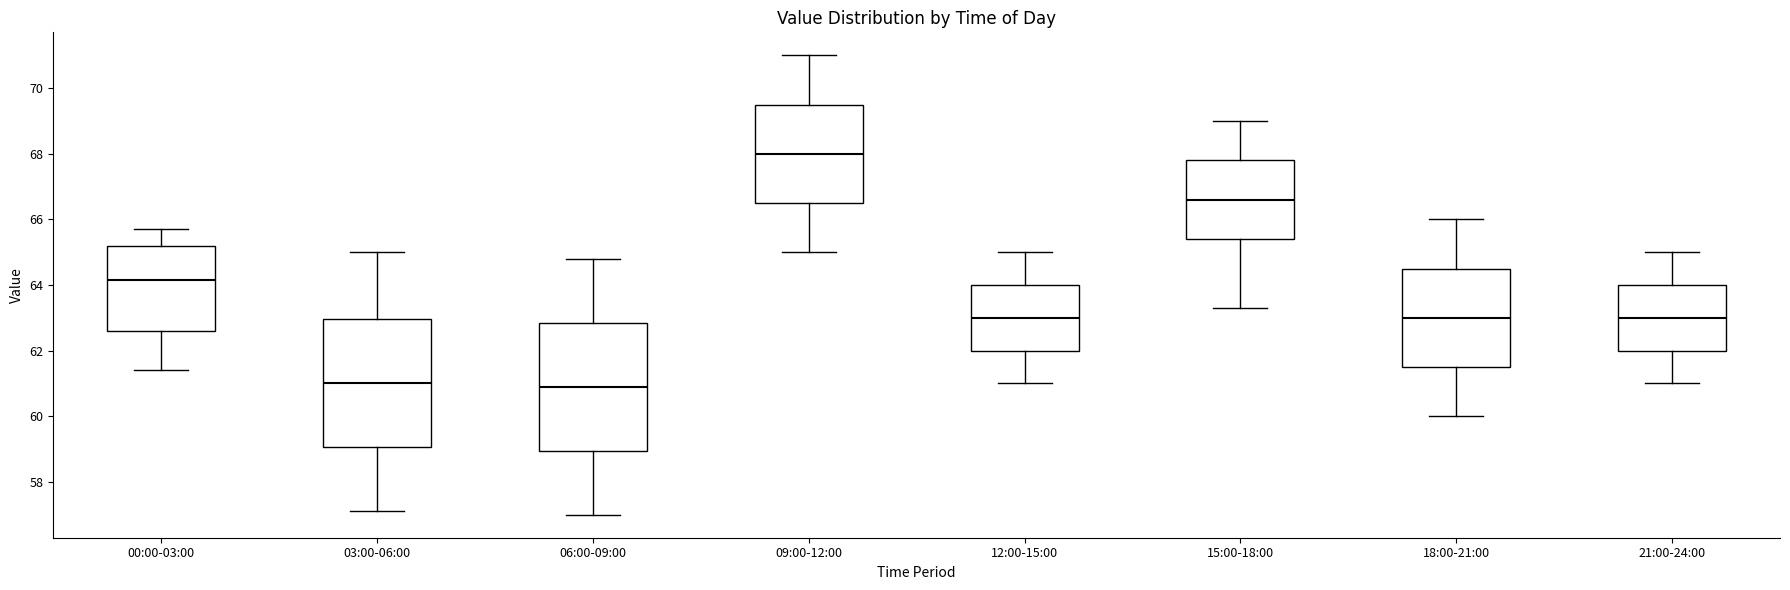

Where is the upper edge of the box for 03:00-06:00 on the y-axis? The values are not printed on the chart, so give them approximately, as read against the axis.

63.0